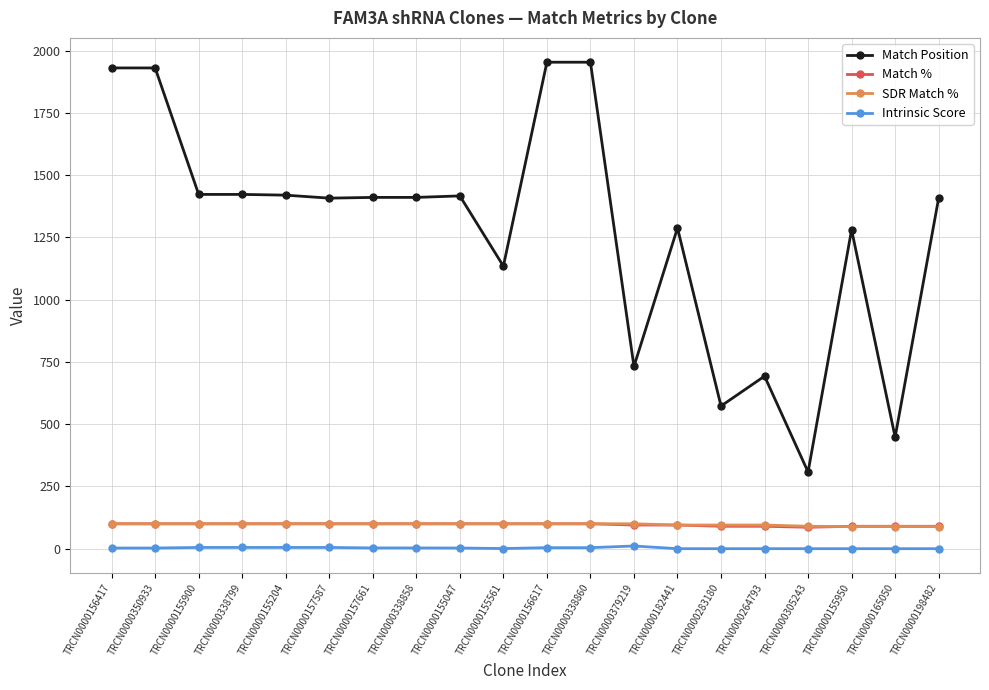

True or false: SDR Match % and Match Position intersect in this chart.

False